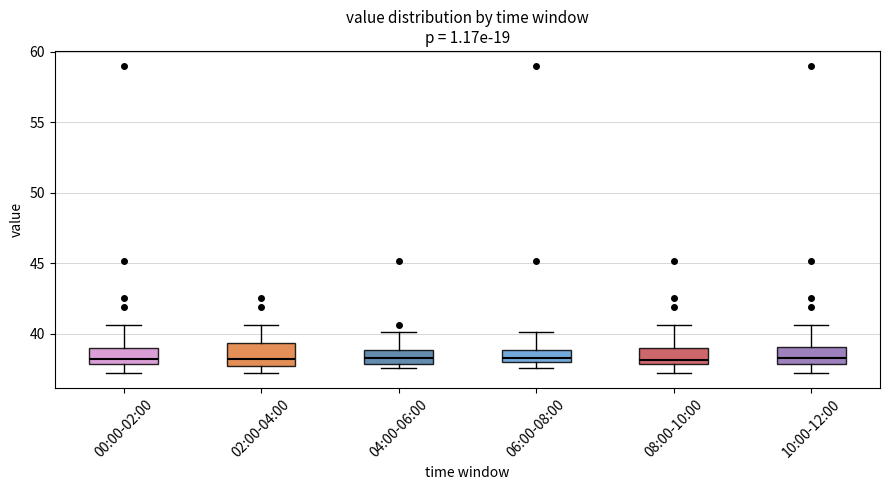

Reading left to right, transcribe this box plot: for each box, give where its median line is, the range the box spans, and where its two whiskers end, as read against the y-axis. The values are not printed on the chart, so give them approximately, as read against the axis.

00:00-02:00: median 38.0 (just above the box's lower edge), box 38.0 to 39.0, whiskers 37.0 to 40.5
02:00-04:00: median 38.0, box 37.5 to 39.5, whiskers 37.0 to 40.5
04:00-06:00: median 38.5, box 38.0 to 39.0, whiskers 37.5 to 40.0
06:00-08:00: median 38.5, box 38.0 to 39.0, whiskers 37.5 to 40.0
08:00-10:00: median 38.0 (just above the box's lower edge), box 38.0 to 39.0, whiskers 37.0 to 40.5
10:00-12:00: median 38.5, box 38.0 to 39.0, whiskers 37.0 to 40.5